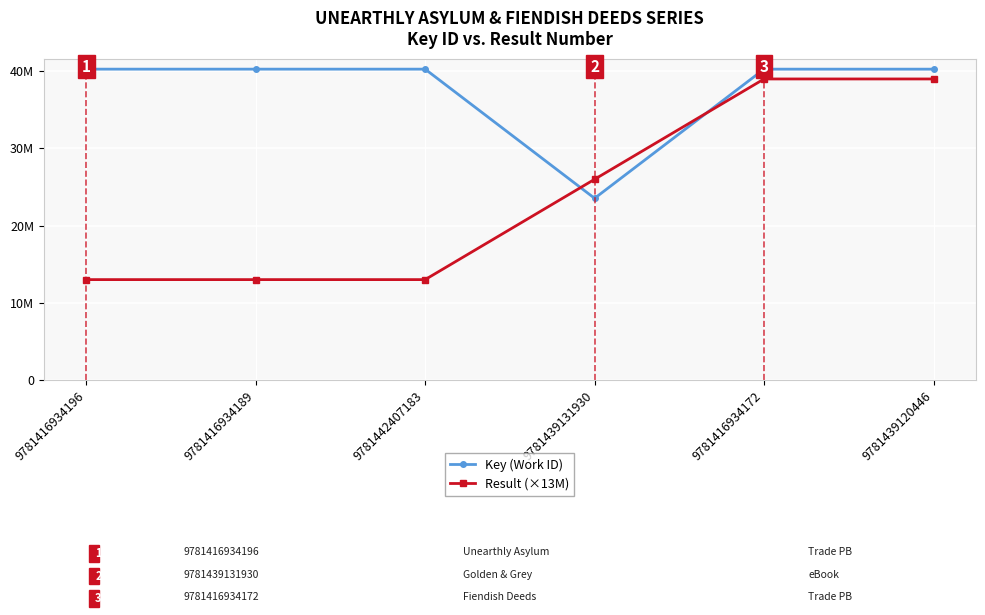

What are all the series names shown in the legend?

Key (Work ID), Result (×13M)